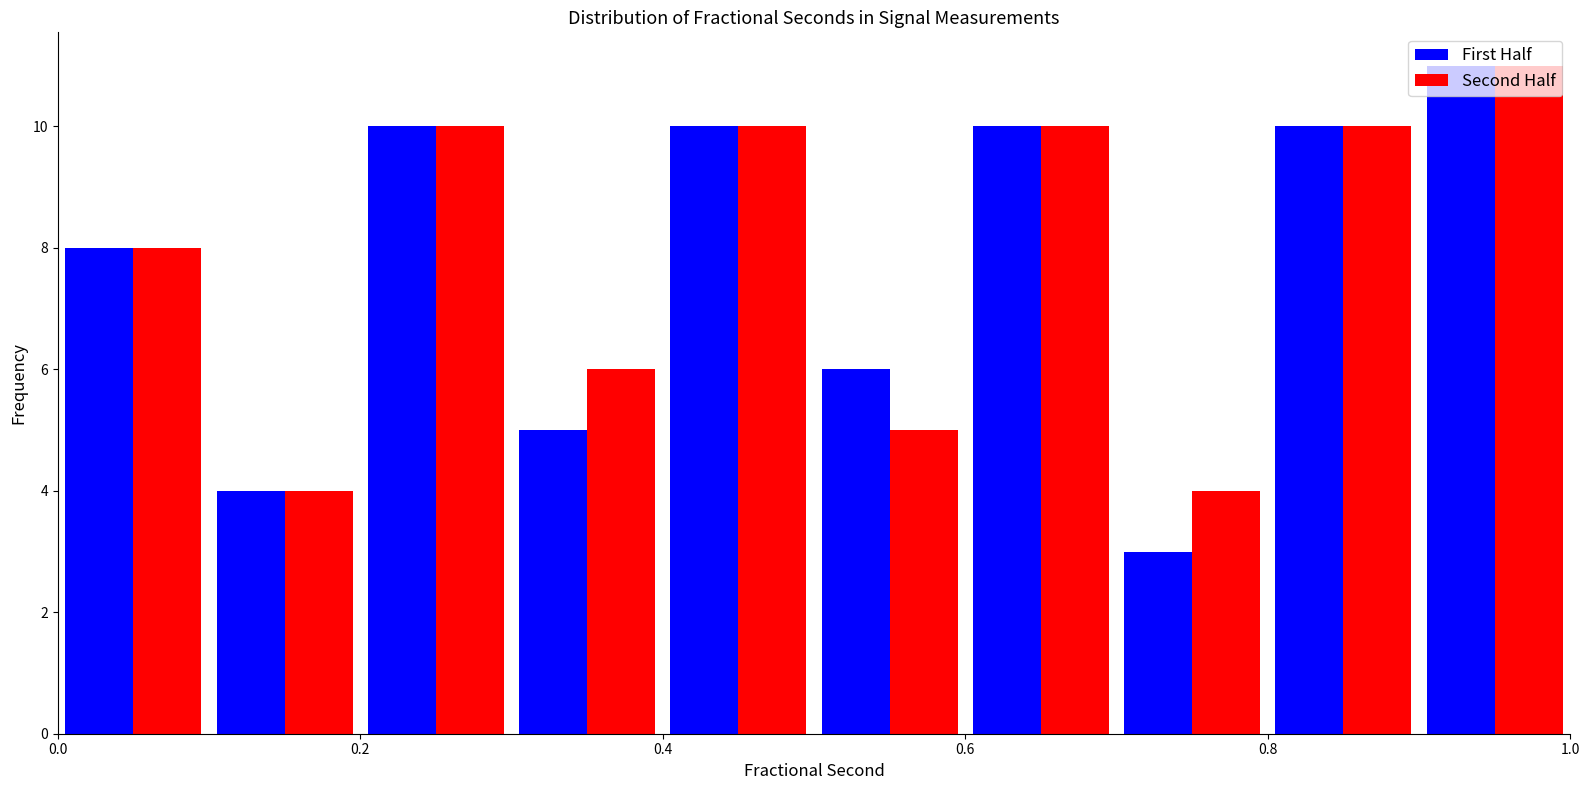

Reading left to right, list every range on the x-axis with the height of the bar of each series over it. The values are not printed on the chart, so give them approximately, as read against the axis.

0.0 to 0.1: First Half=8	Second Half=8
0.1 to 0.2: First Half=4	Second Half=4
0.2 to 0.3: First Half=10	Second Half=10
0.3 to 0.4: First Half=5	Second Half=6
0.4 to 0.5: First Half=10	Second Half=10
0.5 to 0.6: First Half=6	Second Half=5
0.6 to 0.7: First Half=10	Second Half=10
0.7 to 0.8: First Half=3	Second Half=4
0.8 to 0.9: First Half=10	Second Half=10
0.9 to 1.0: First Half=11	Second Half=11